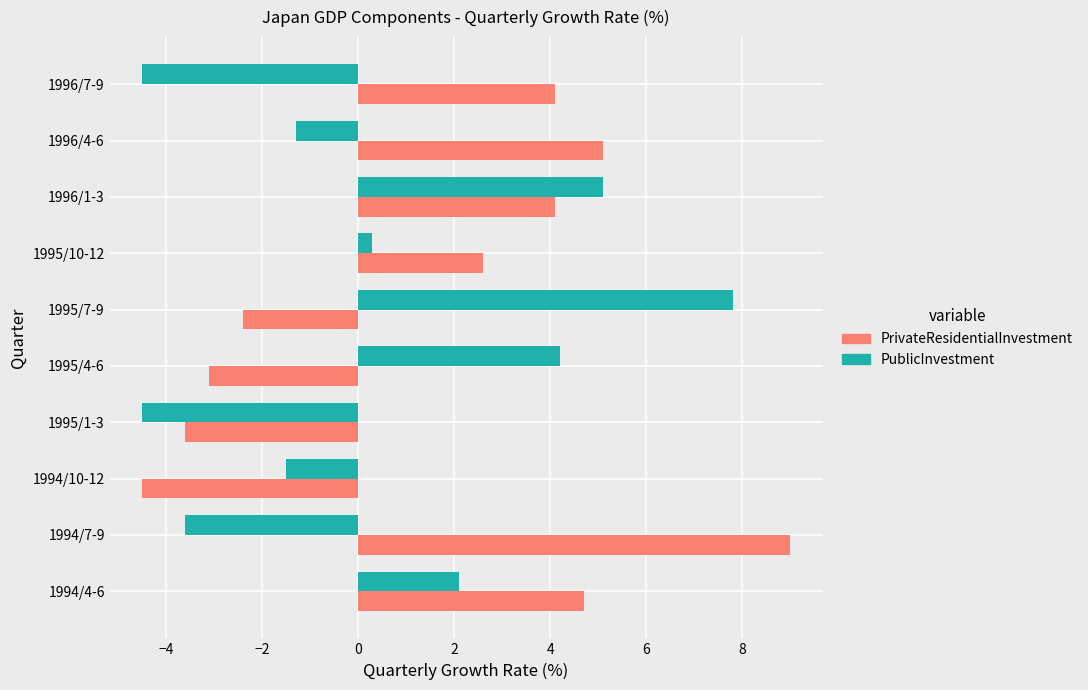

At which category is the sum across all series the highest?

1996/1-3